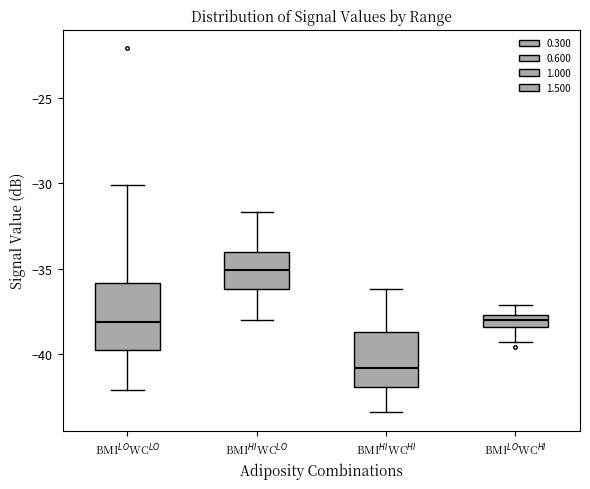

Where does the upper whisker of the box for BMI$^{LO}$WC$^{HI}$ end on the y-axis? The values are not printed on the chart, so give them approximately, as read against the axis.

-37.0